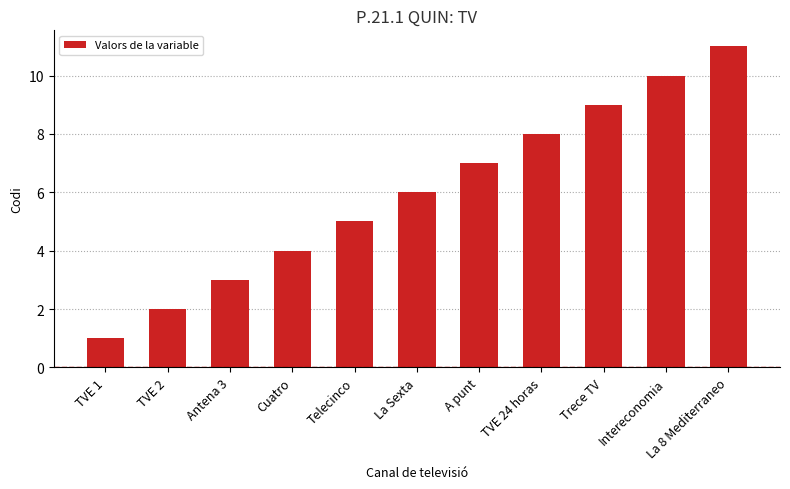

Read the value at La Sexta, to the nearest 5.

5